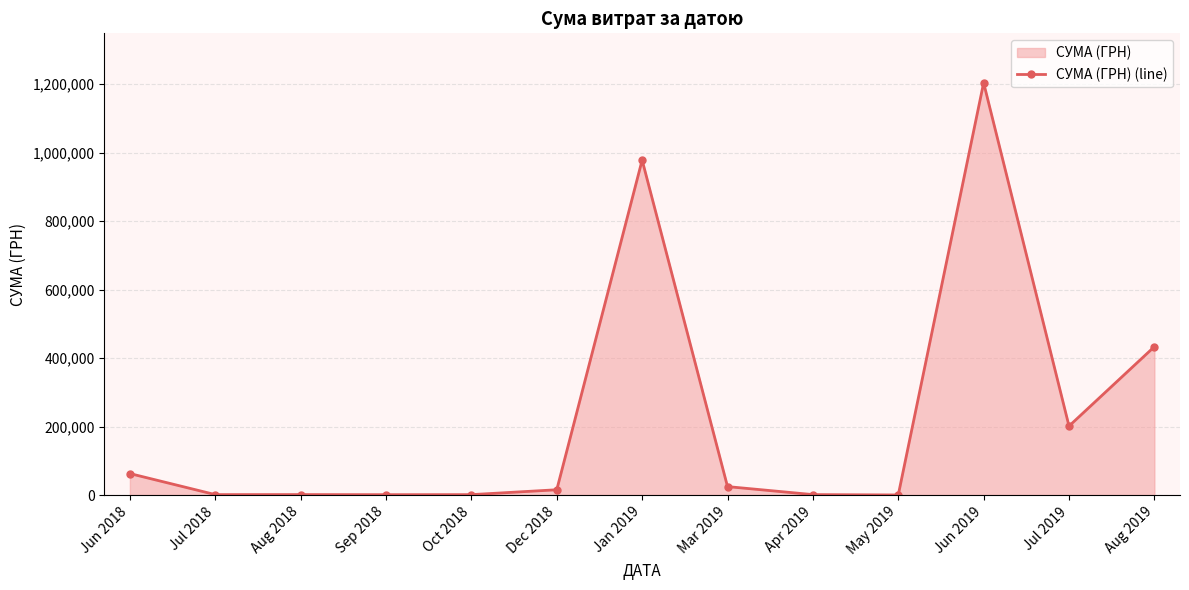

How many interior local peaks (higher than both neighbors) does the data have?

3